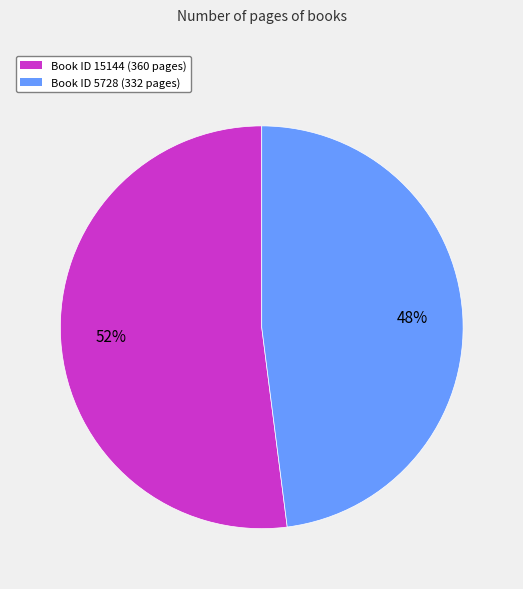

Does any single category account for the majority?

Yes